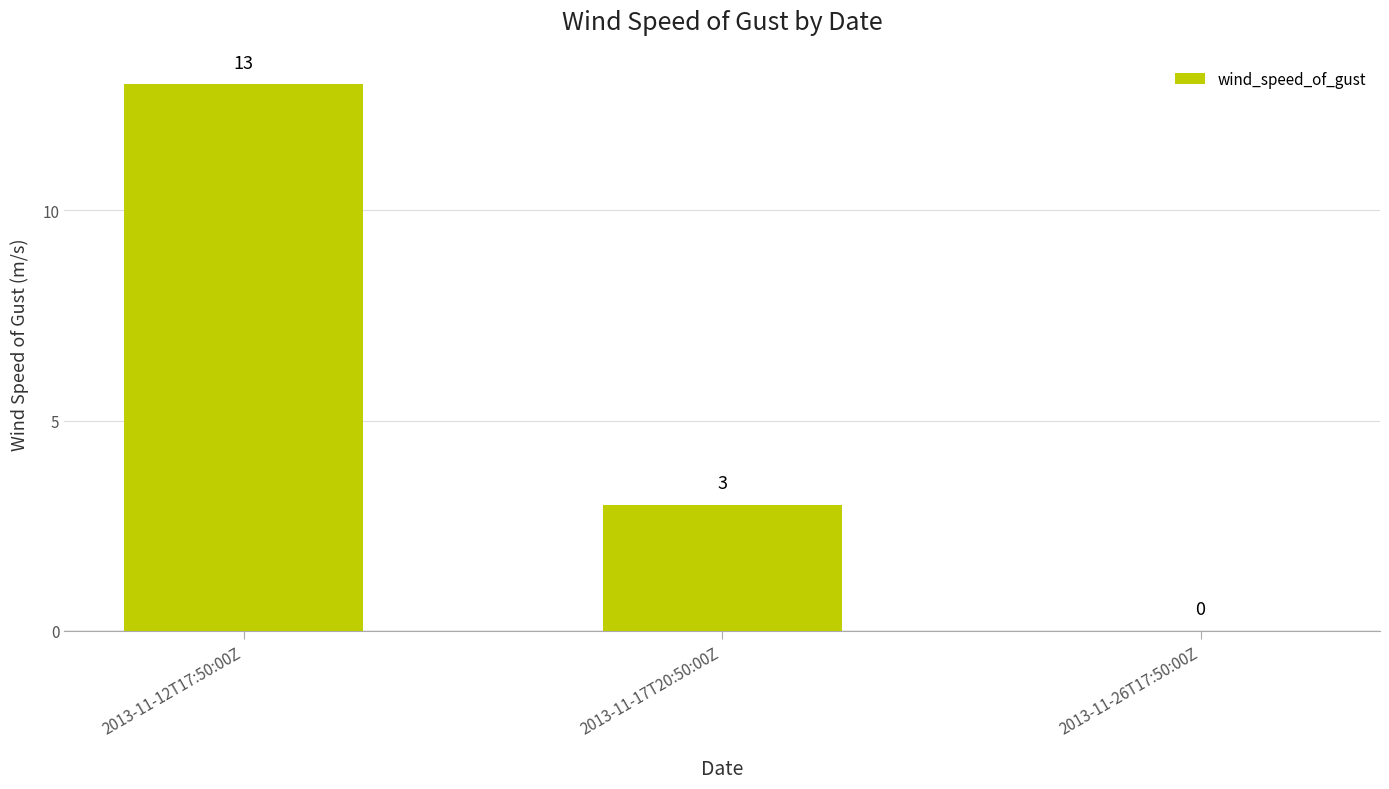

How many categories are shown in the chart?

3